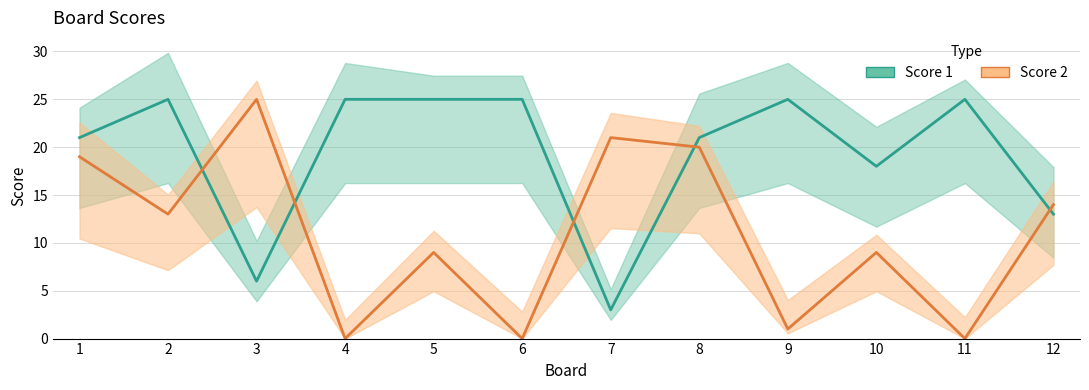

What is the highest value of the Score 2 series?

25